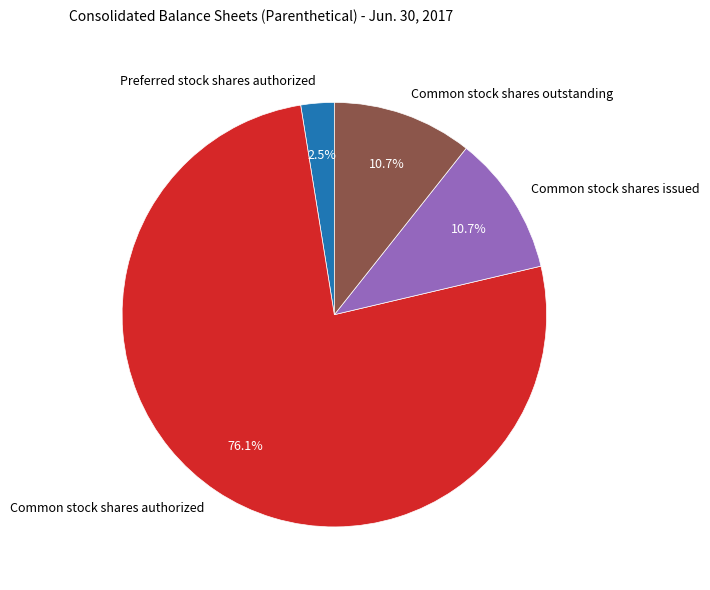

Which slice represents more than half of the pie?

Common stock shares authorized